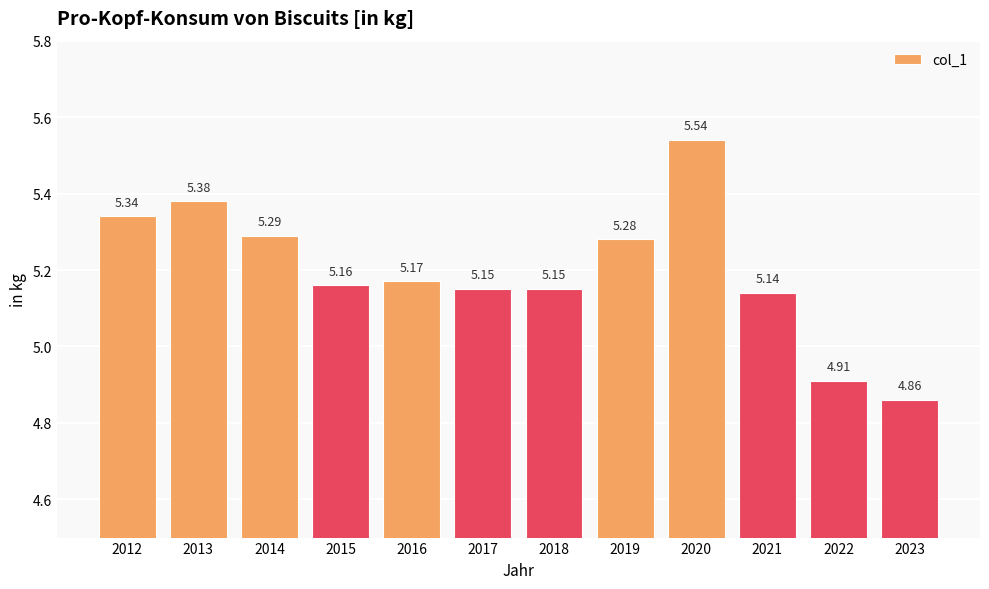

What is the ratio of the value at 2016 to the value at 2021?

1.0